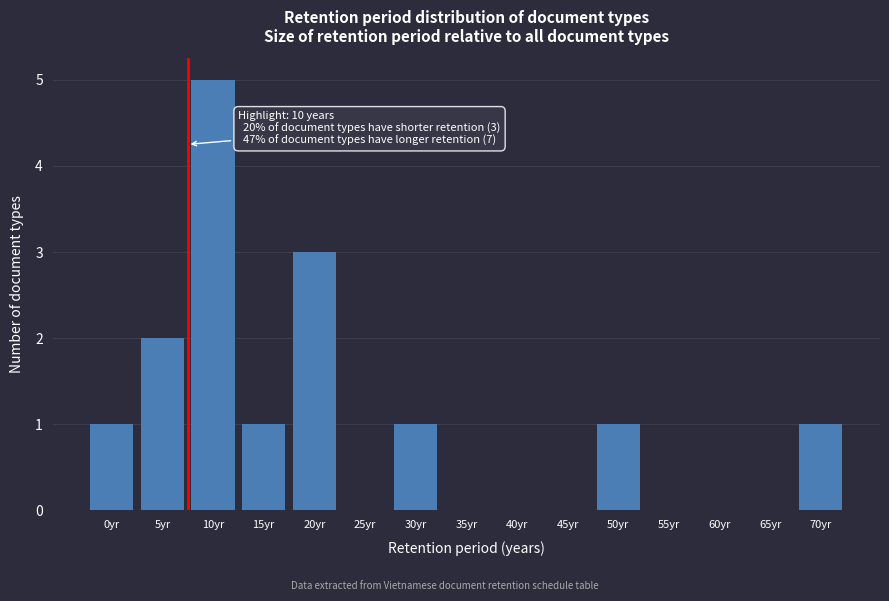

Reading left to right, list all the values displayed in this chart.

0yr=1	5yr=2	10yr=5	15yr=1	20yr=3	25yr=0	30yr=1	35yr=0	40yr=0	45yr=0	50yr=1	55yr=0	60yr=0	65yr=0	70yr=1